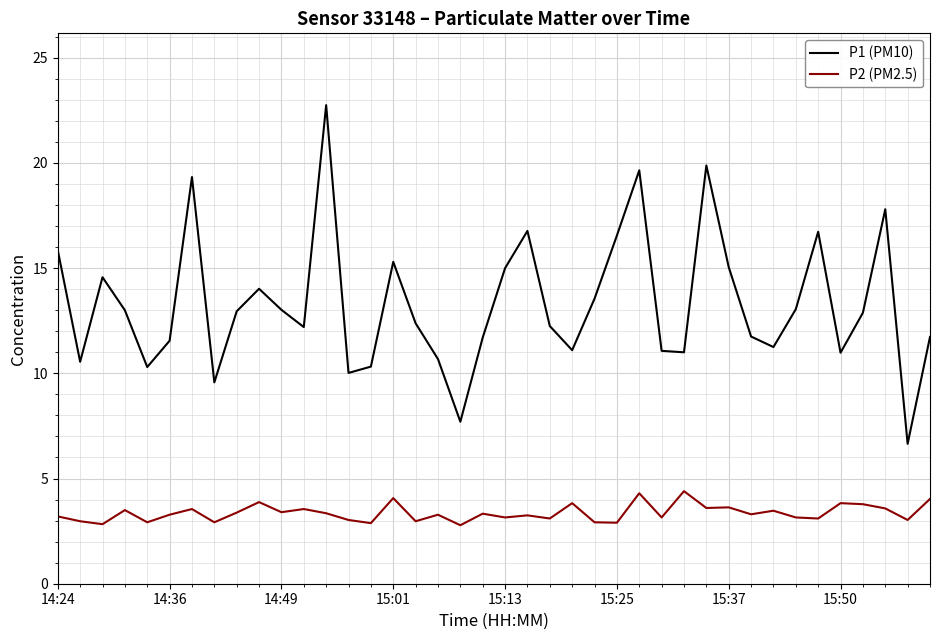

True or false: P1 (PM10) and P2 (PM2.5) cross at least once.

False